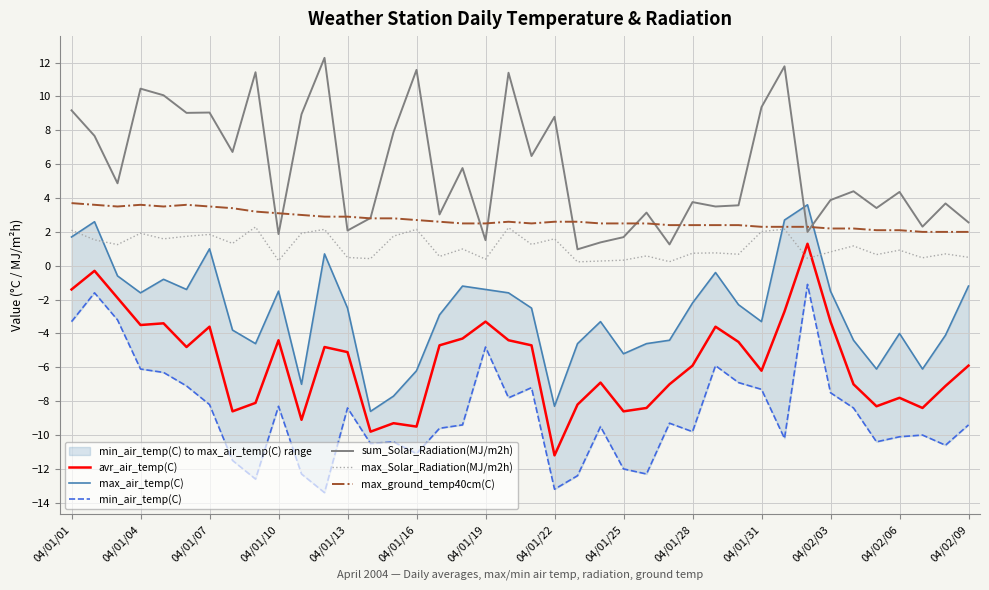

What is the highest value of the max_ground_temp40cm(C) series?

3.7